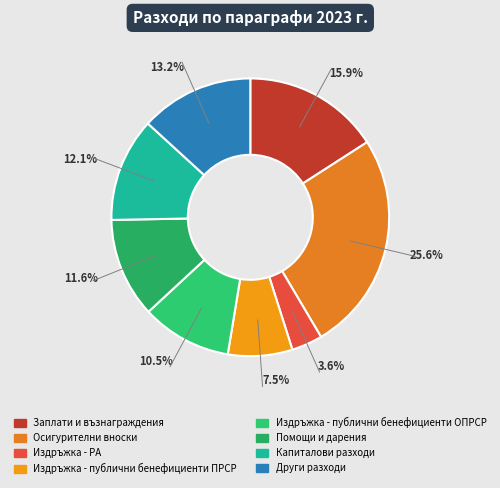

To the nearest percent, what percentage of the pie is Други разходи?

13%